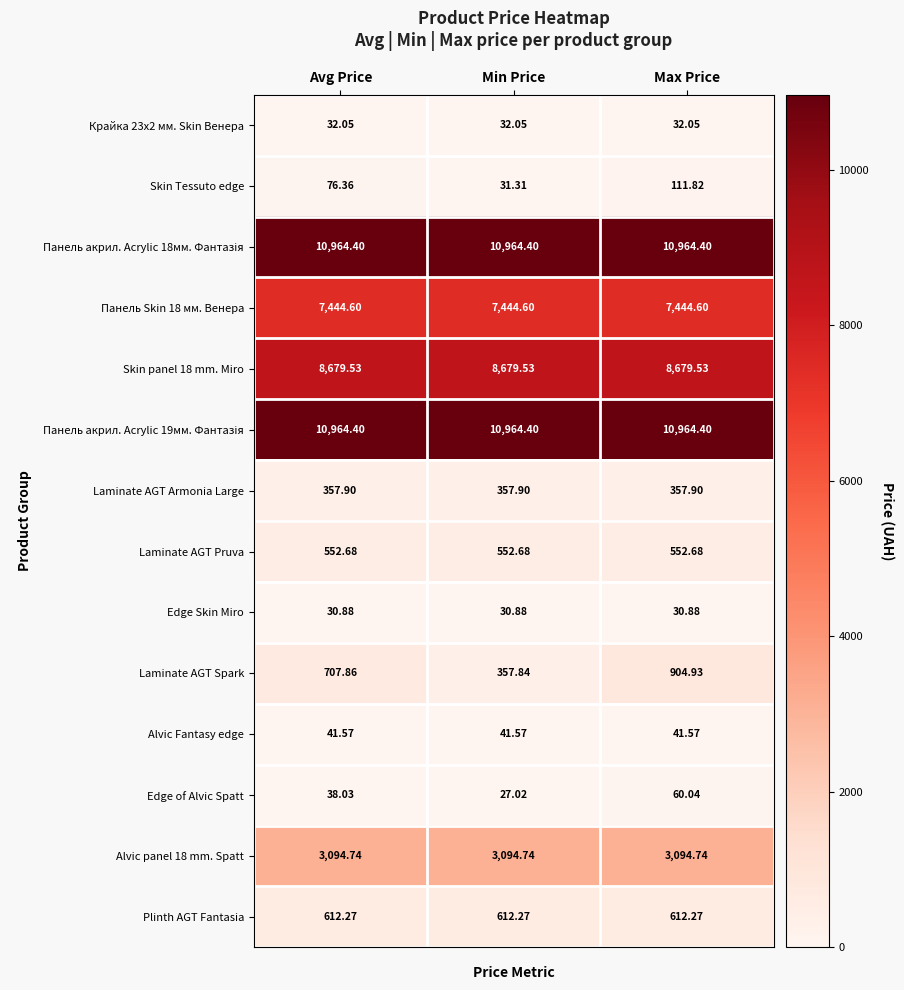

Is the value of Laminate AGT Spark at Avg Price greater than the value of Laminate AGT Armonia Large at Min Price?

Yes